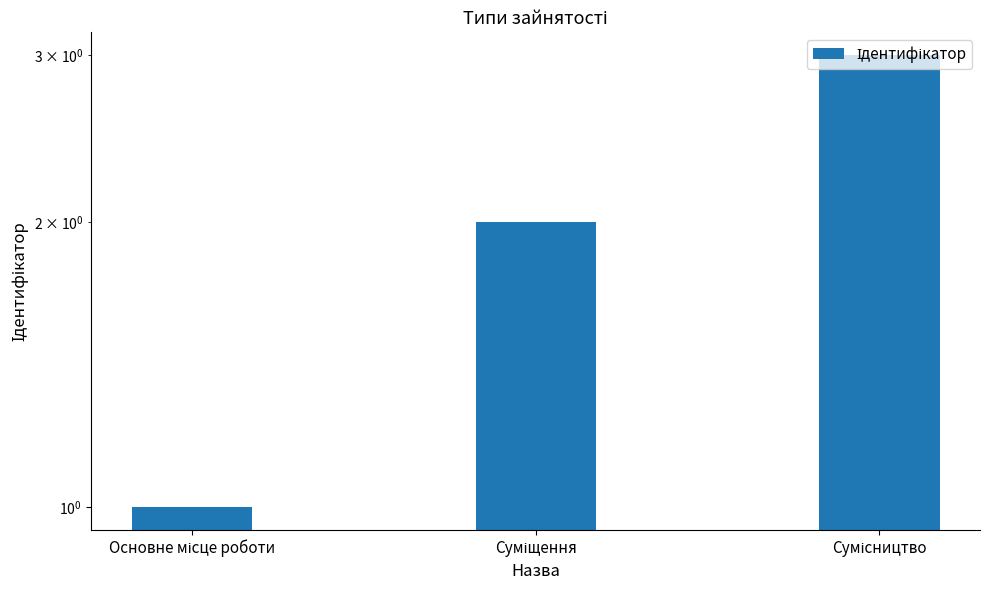

True or false: the data shows 1 at Основне місце роботи.

True